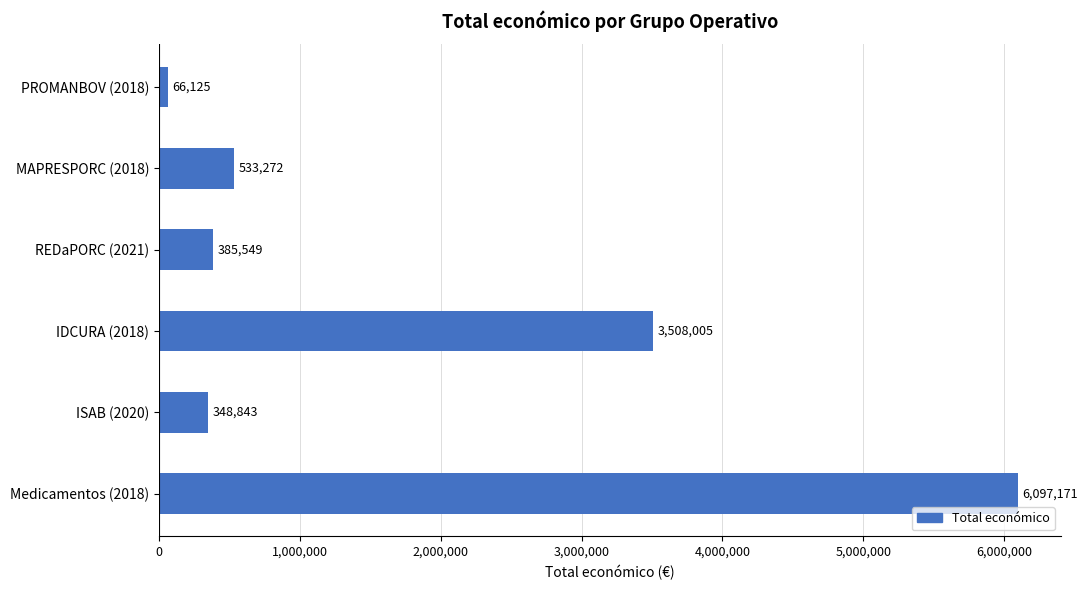

Rank the categories by value from highest to lowest.

Medicamentos (2018), IDCURA (2018), MAPRESPORC (2018), REDaPORC (2021), ISAB (2020), PROMANBOV (2018)